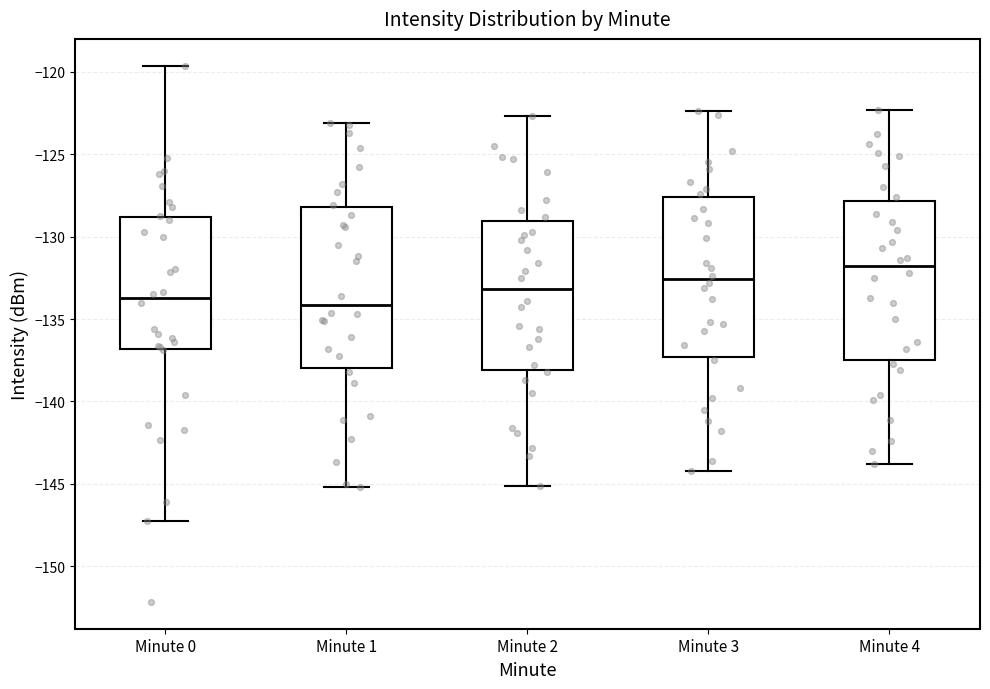

Reading left to right, transcribe this box plot: for each box, give where its median line is, the range the box spans, and where its two whiskers end, as read against the y-axis. The values are not printed on the chart, so give them approximately, as read against the axis.

Minute 0: median -133.5, box -137.0 to -129.0, whiskers -147.5 to -119.5
Minute 1: median -134.0, box -138.0 to -128.0, whiskers -145.0 to -123.0
Minute 2: median -133.0, box -138.0 to -129.0, whiskers -145.0 to -122.5
Minute 3: median -132.5, box -137.5 to -127.5, whiskers -144.0 to -122.5
Minute 4: median -132.0, box -137.5 to -128.0, whiskers -144.0 to -122.5